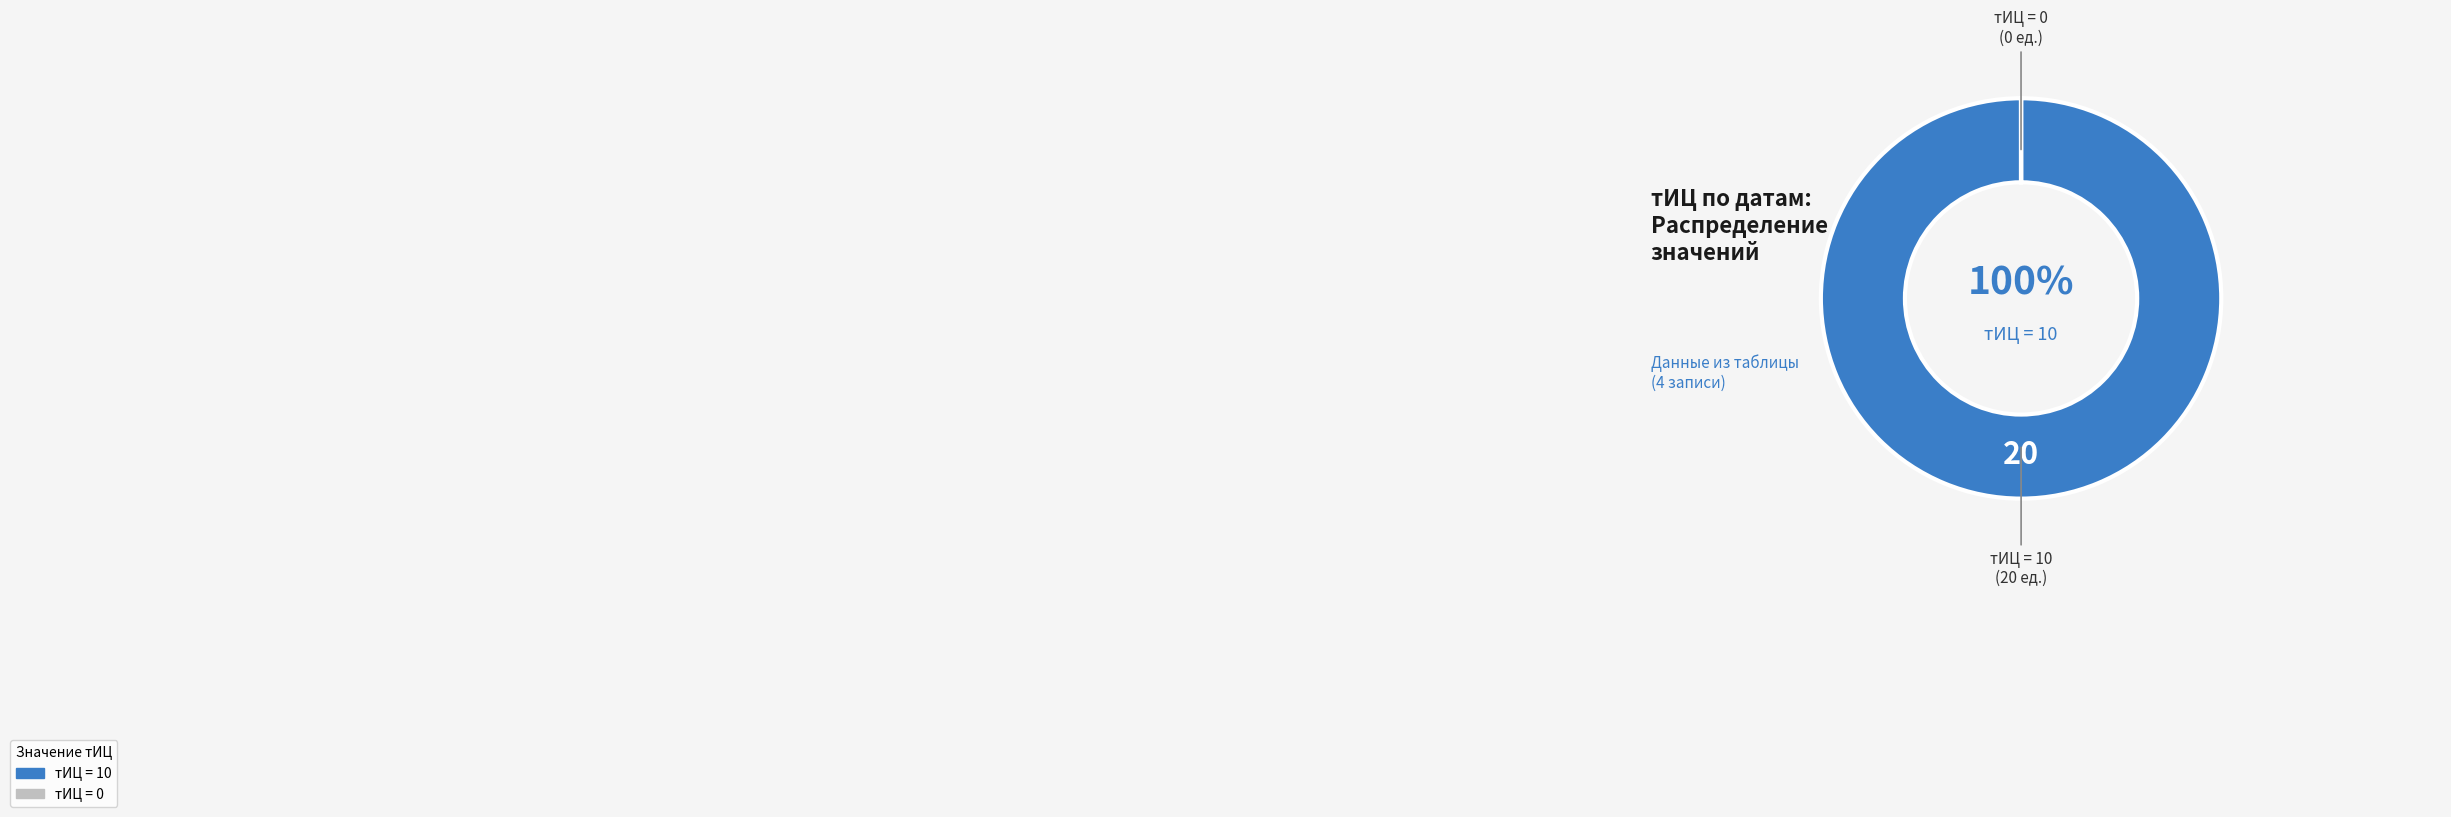

Is there any slice that represents more than half of the pie?

Yes